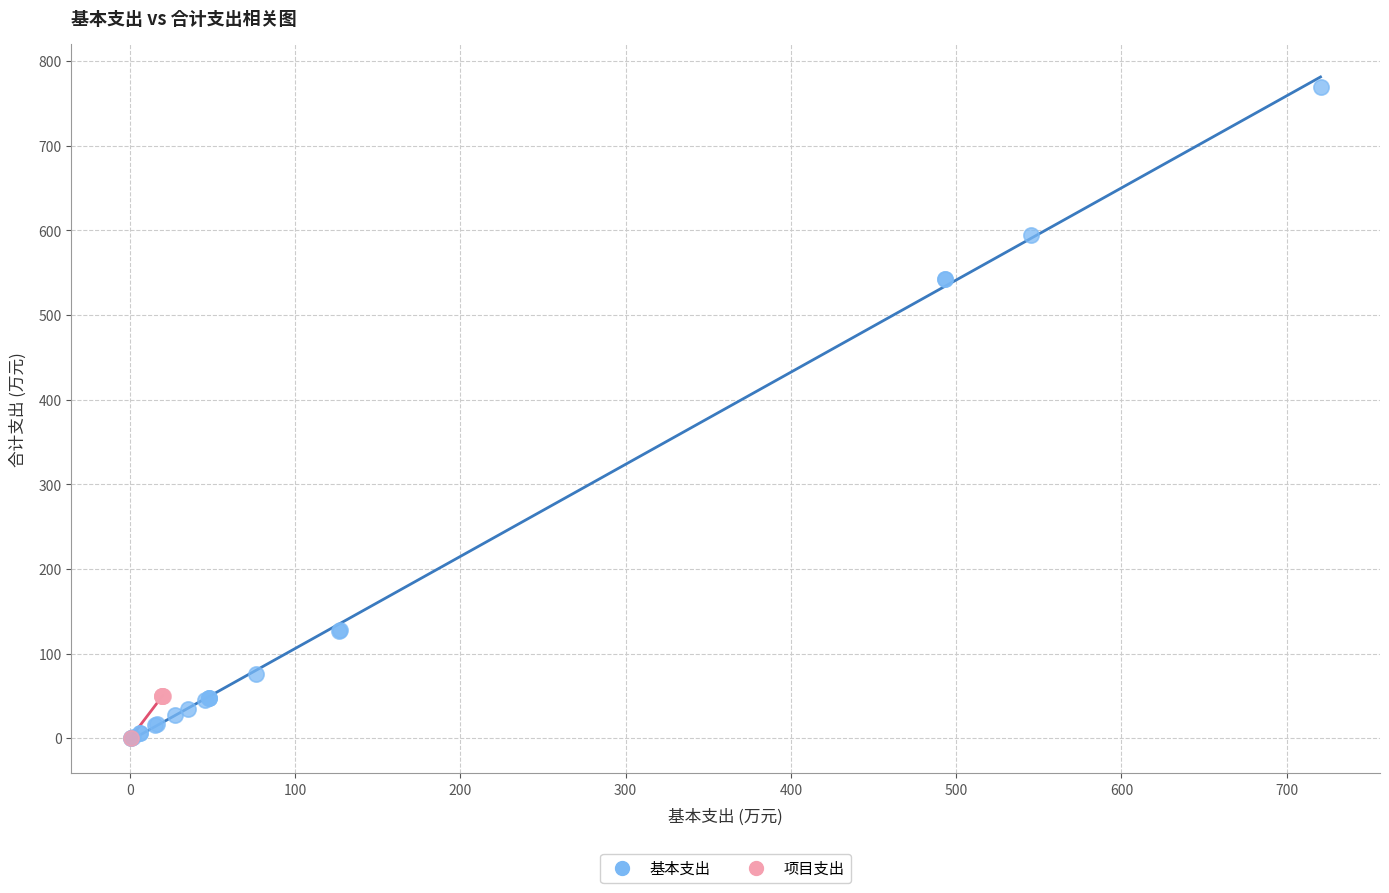

Which series contains the highest Y value?

基本支出